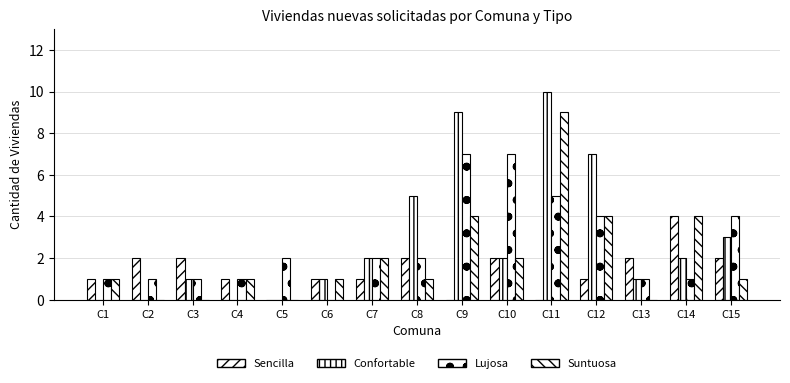

How many categories are shown in the chart?

15